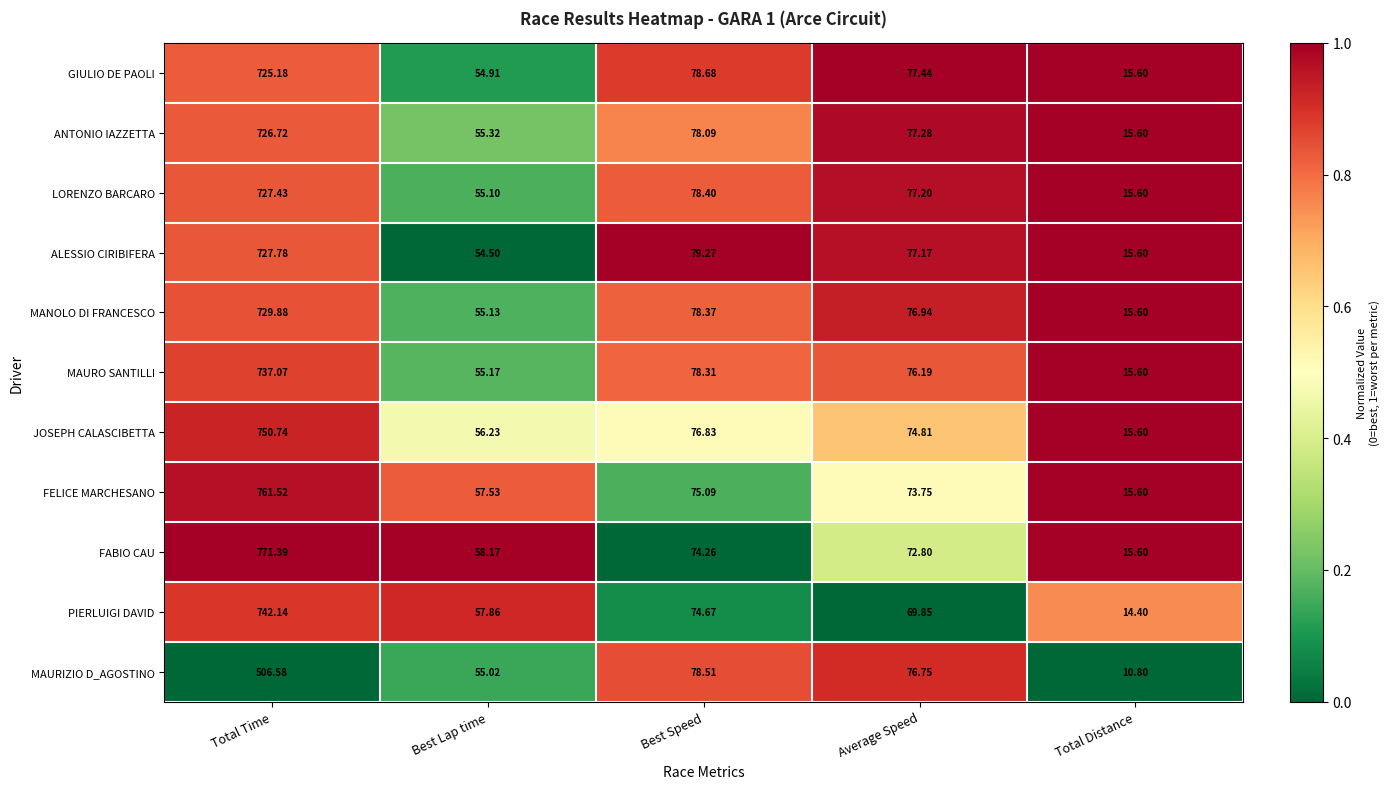

Which series changed the most between Average Speed and Total Distance?

MAURIZIO D_AGOSTINO